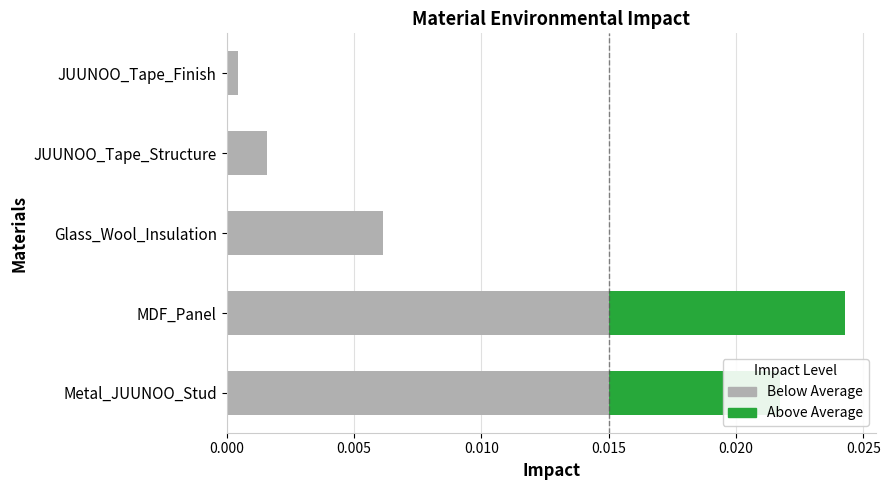

At which category is the sum across all series the highest?

MDF_Panel